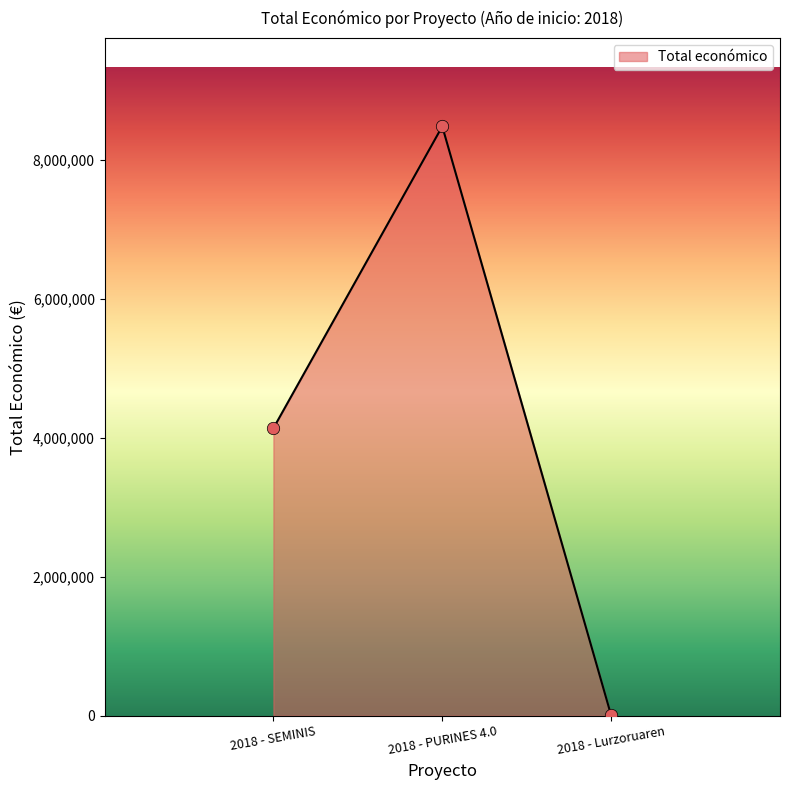

Between 2018 - SEMINIS and 2018 - PURINES 4.0, which is larger?

2018 - PURINES 4.0